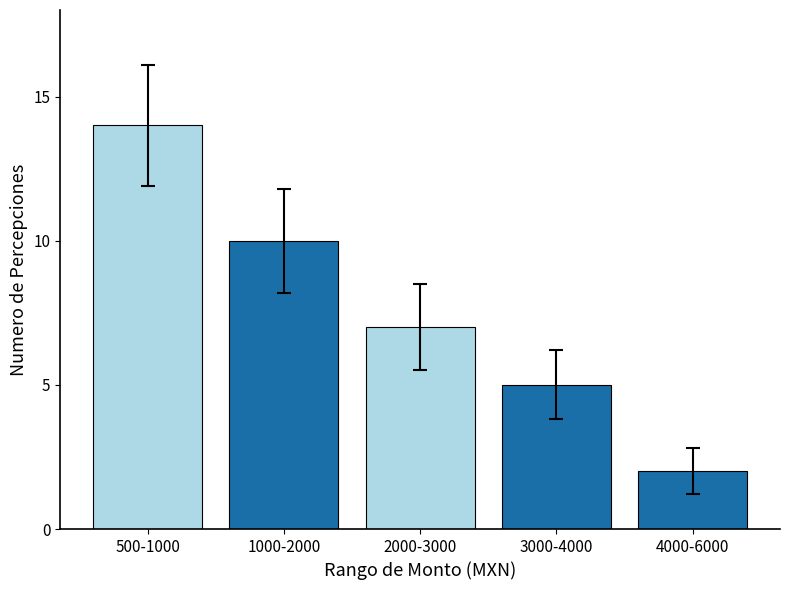

What is the change in value from 500-1000 to 1000-2000?

-4